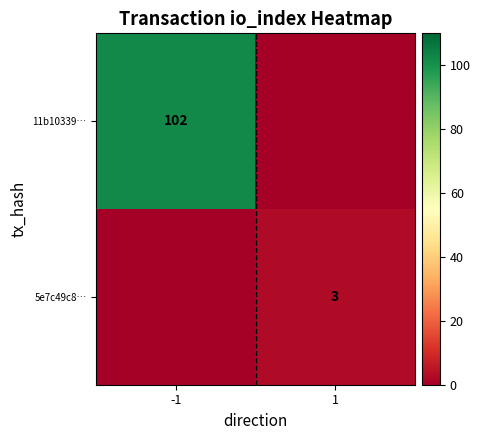

At how many categories does at least one series exceed 58?

1